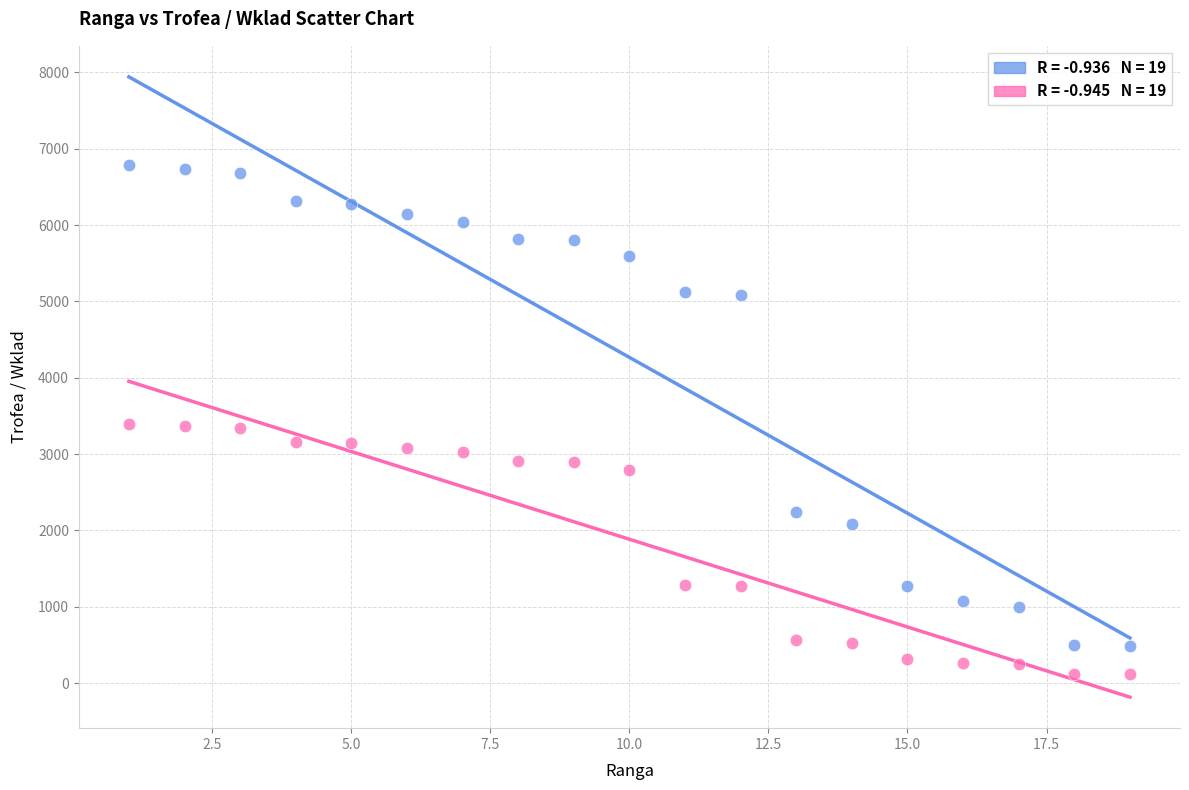

Across all data points, what is the range of Y values (max minus min)?

6670